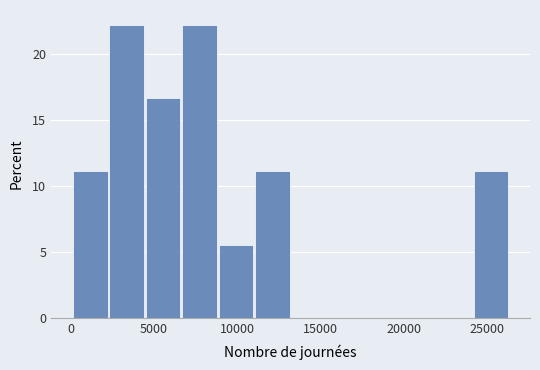

How tall is the bar that spans 9000 to 11000 on the x-axis? Neither the bar edges nor the heights are printed on the chart, so give them approximately, as read against the axes.

5.5